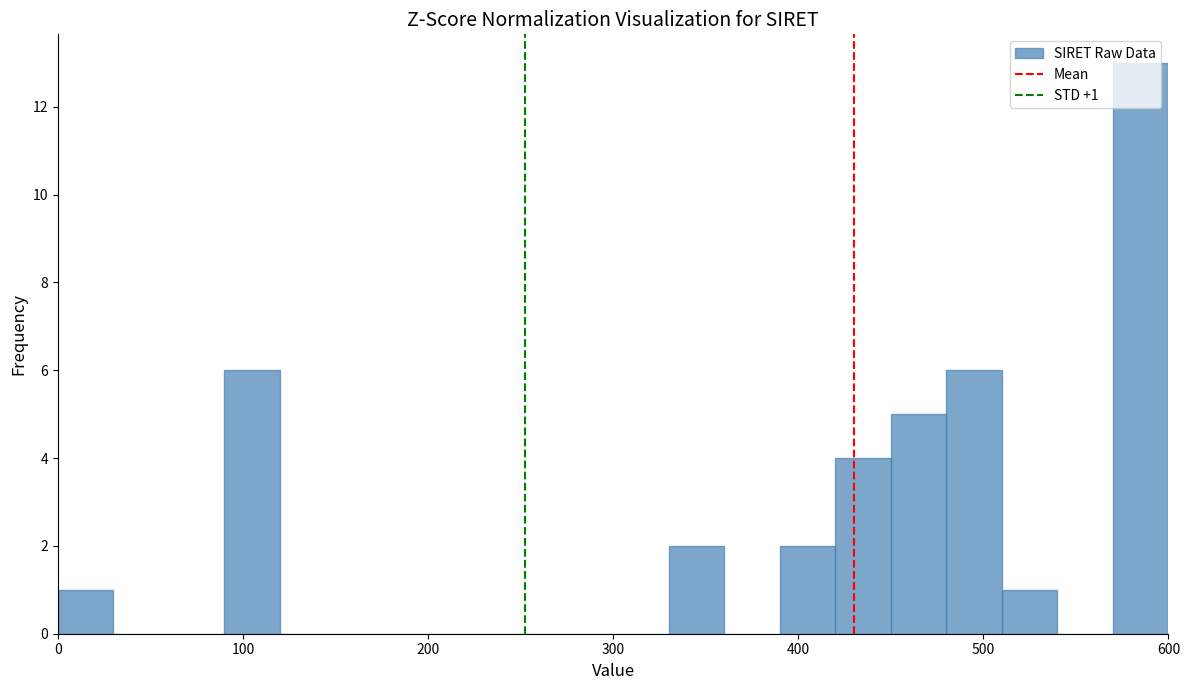

Read against the x-axis, roughly where is the centre of the tallest bar?

590